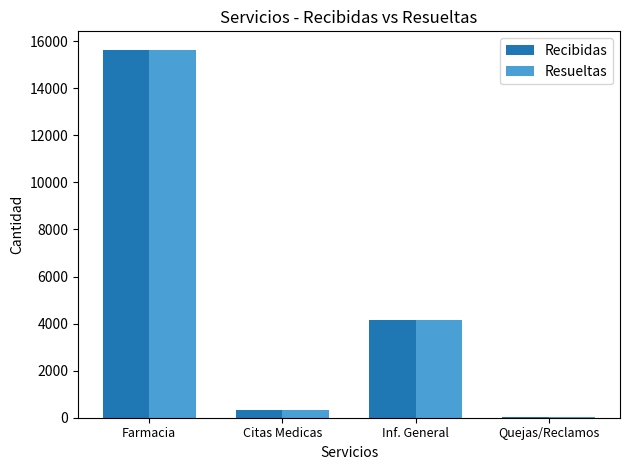

The Recibidas series shows 338 at Citas Medicas. True or false?

True